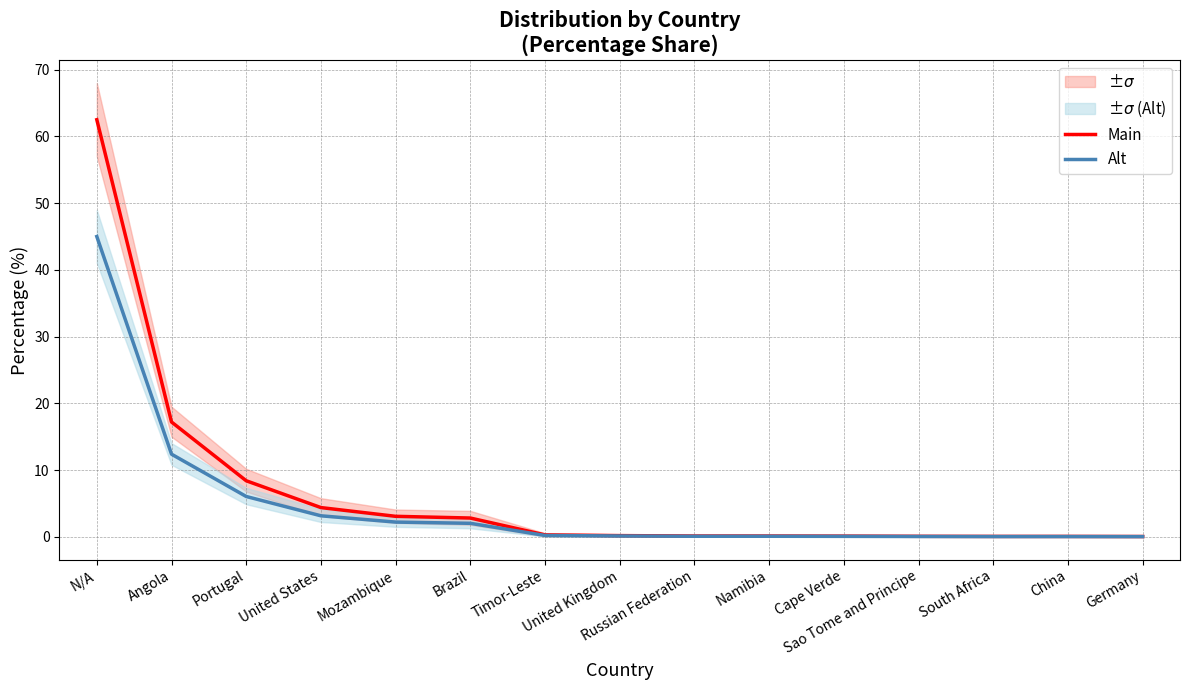

Which series has the largest range (max minus min)?

Main